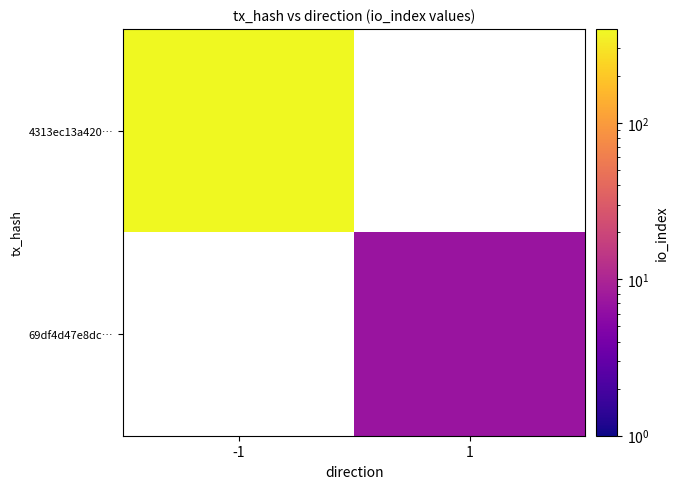

What is the spread (max minus min) of values at -1?

398